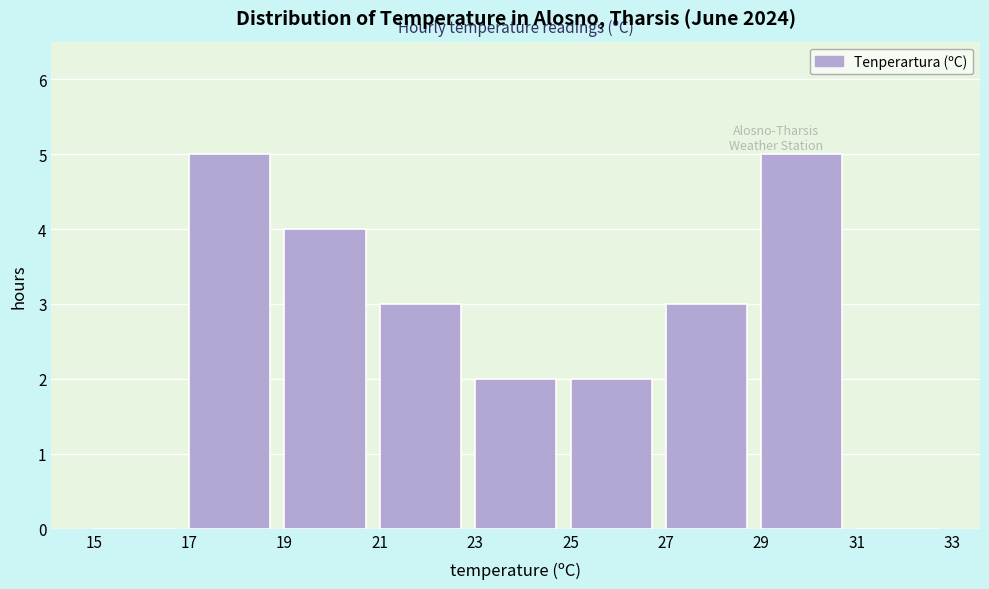

What is the height of the bar covering 19 to 21 on the x-axis? The values are not printed on the chart, so give them approximately, as read against the axis.

4